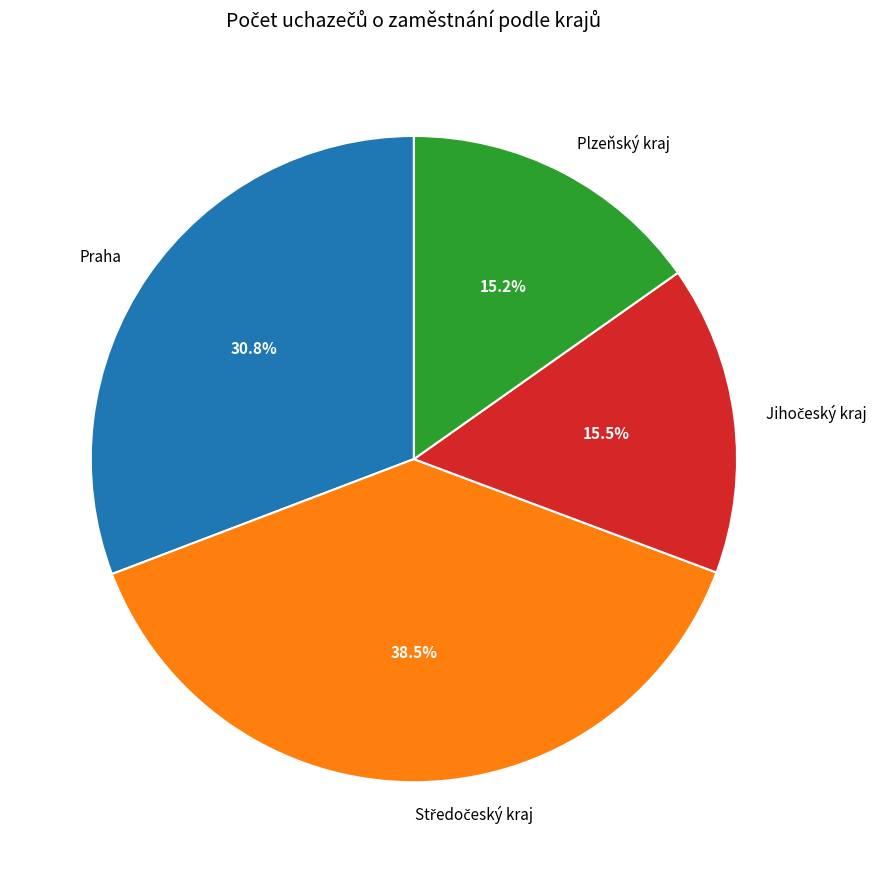

Is there any slice that represents more than half of the pie?

No